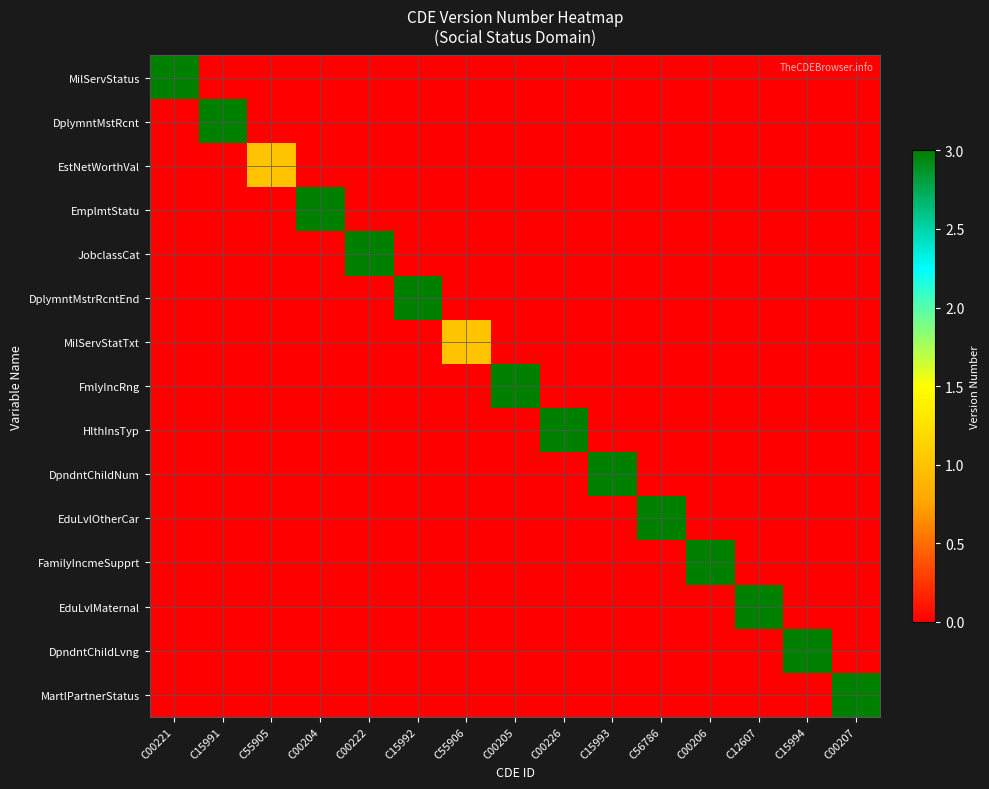

What is the difference between the highest and lowest values at C56786?

3